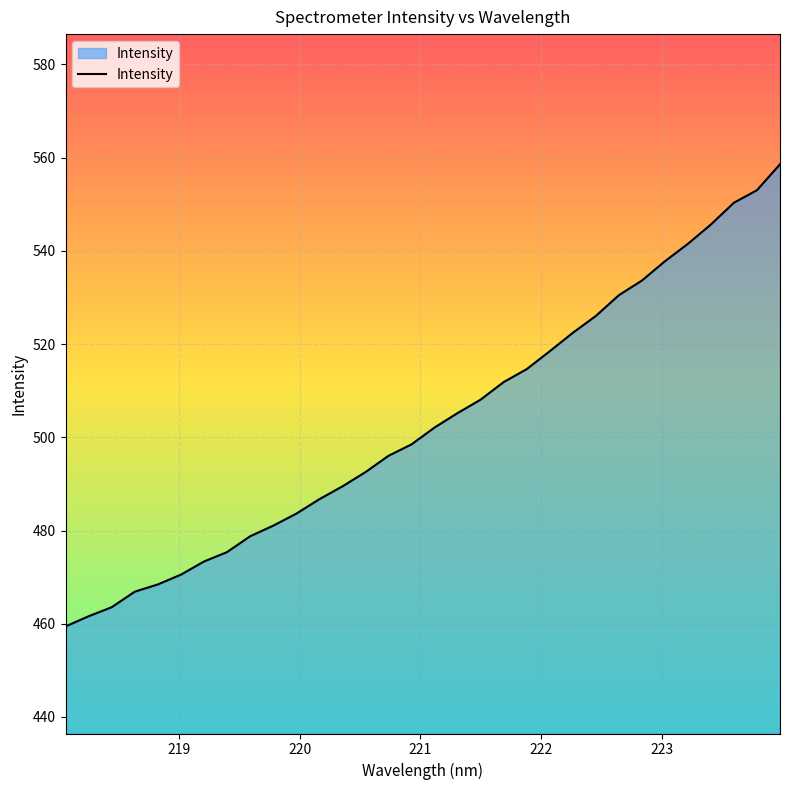

What is the smallest value displayed?

459.4